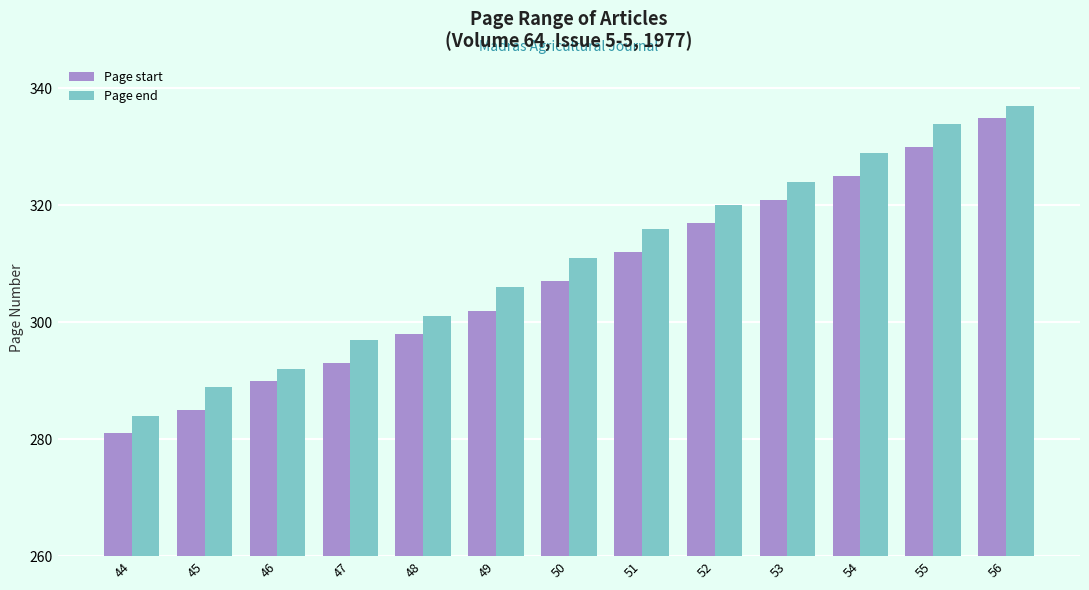

What is the value of the Page start bar at the 9th from the left?

317